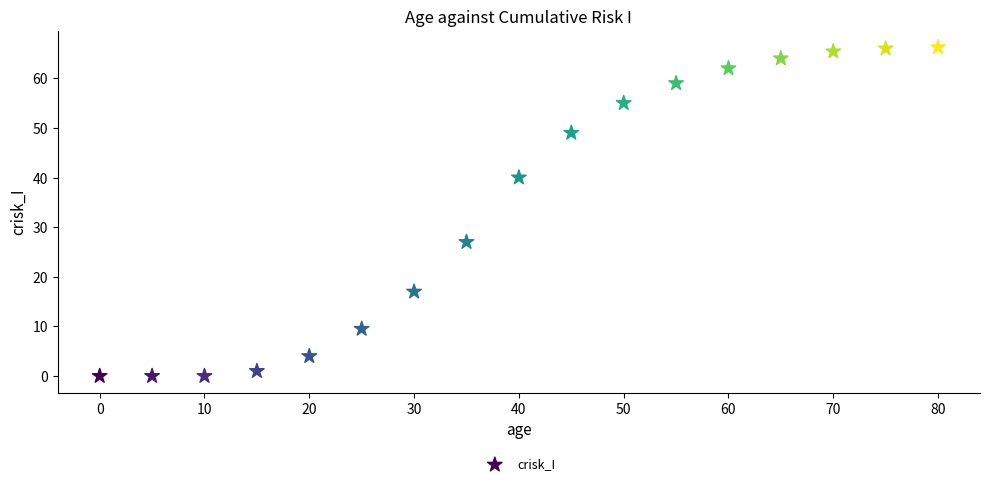

What is the range of X values (max minus min)?

80.0